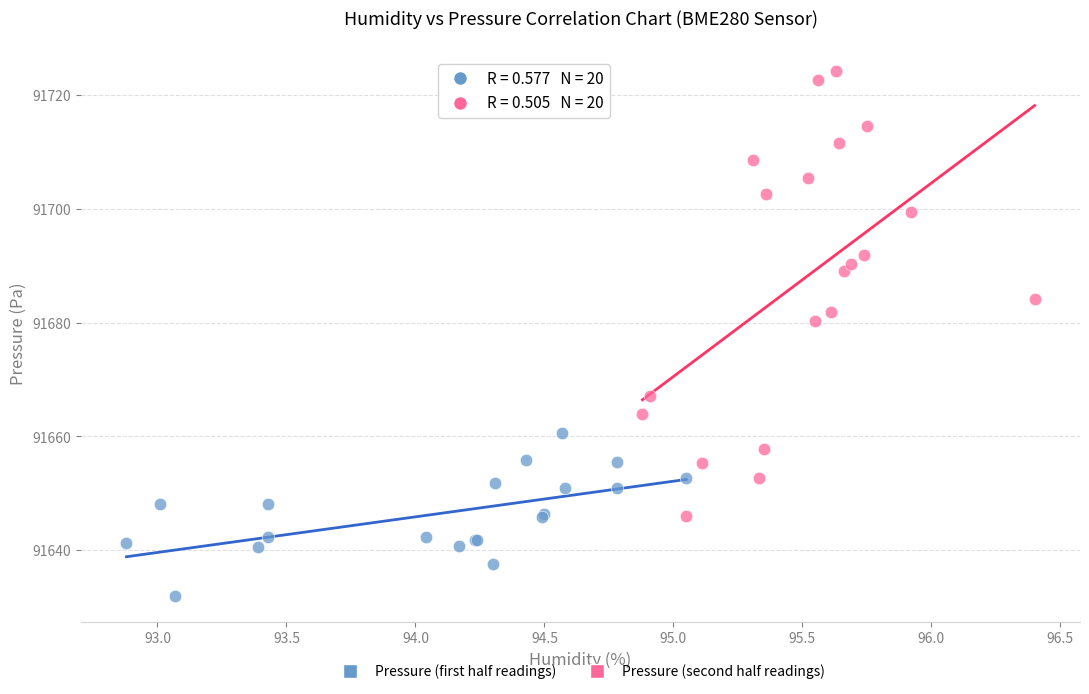

Which series contains the highest Y value?

Pressure (second half readings)